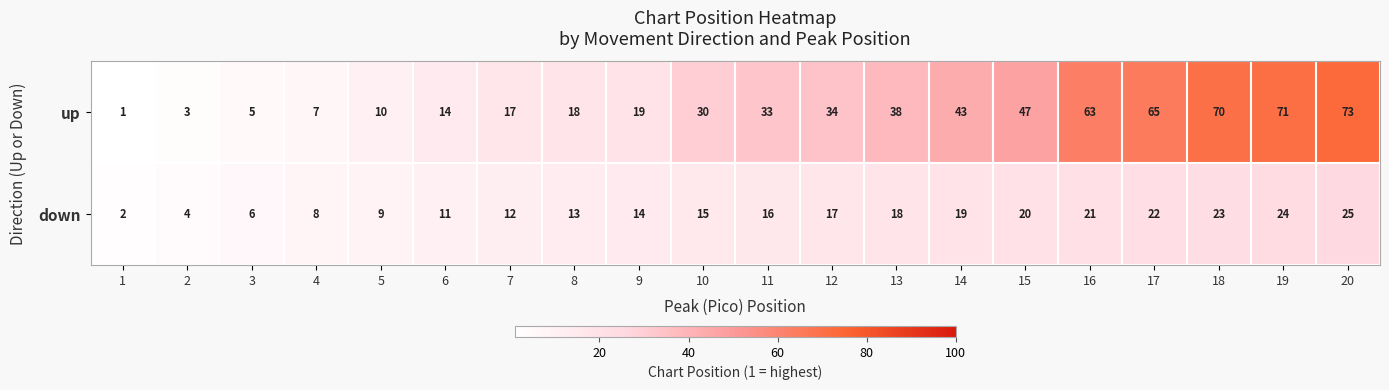

Rank the series by their maximum value, from highest to lowest.

up, down